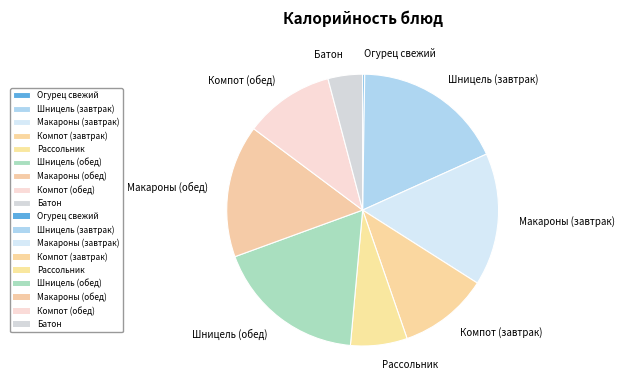

Is Рассольник the majority of the pie?

No